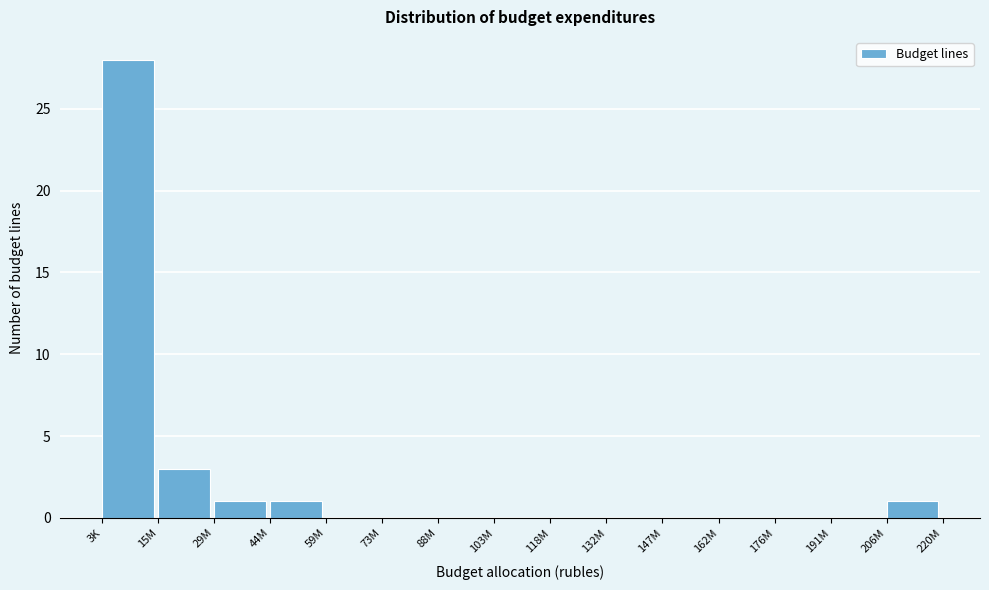

Reading left to right, extract all data points from this chart.

3K=28	15M=3	29M=1	44M=1	59M=0	73M=0	88M=0	103M=0	118M=0	132M=0	147M=0	162M=0	176M=0	191M=0	206M=1